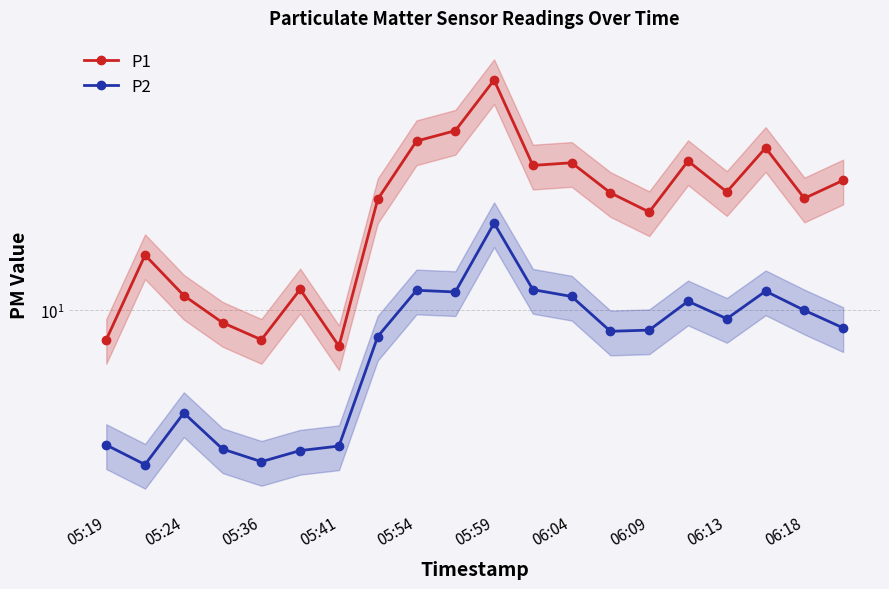

How many interior local peaks does the P1 series have?

6